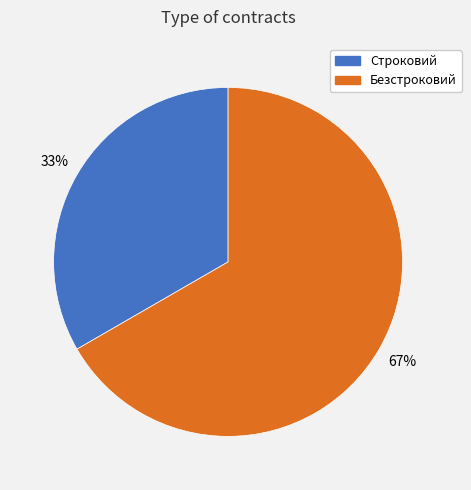

Combined, do Безстроковий and Строковий account for over 50%?

Yes